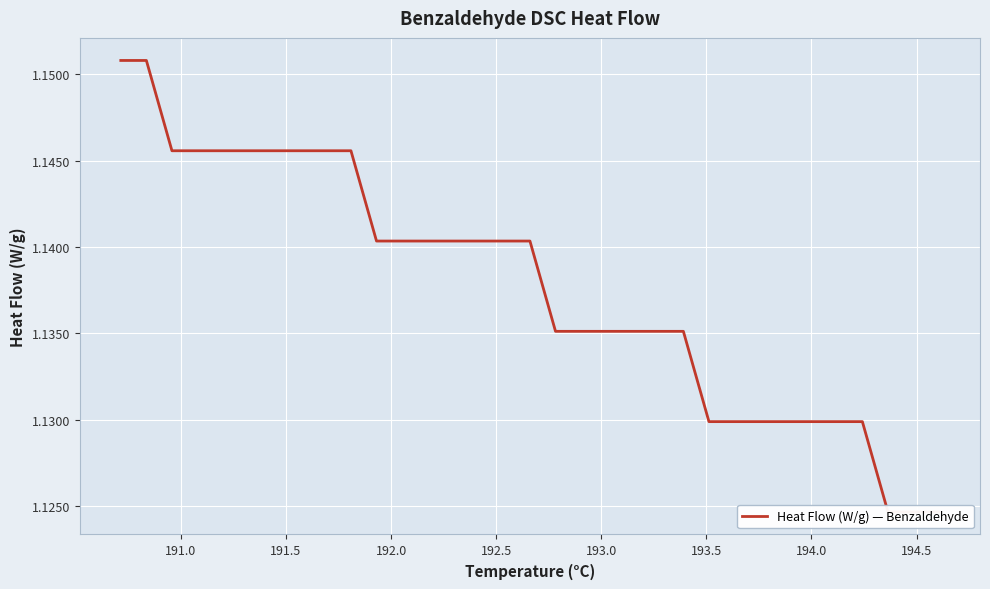

How many values are between 1 and 2?

33